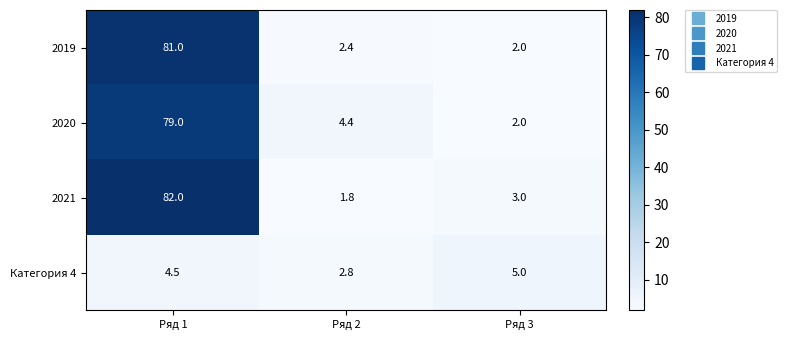

How many series are shown in this chart?

4